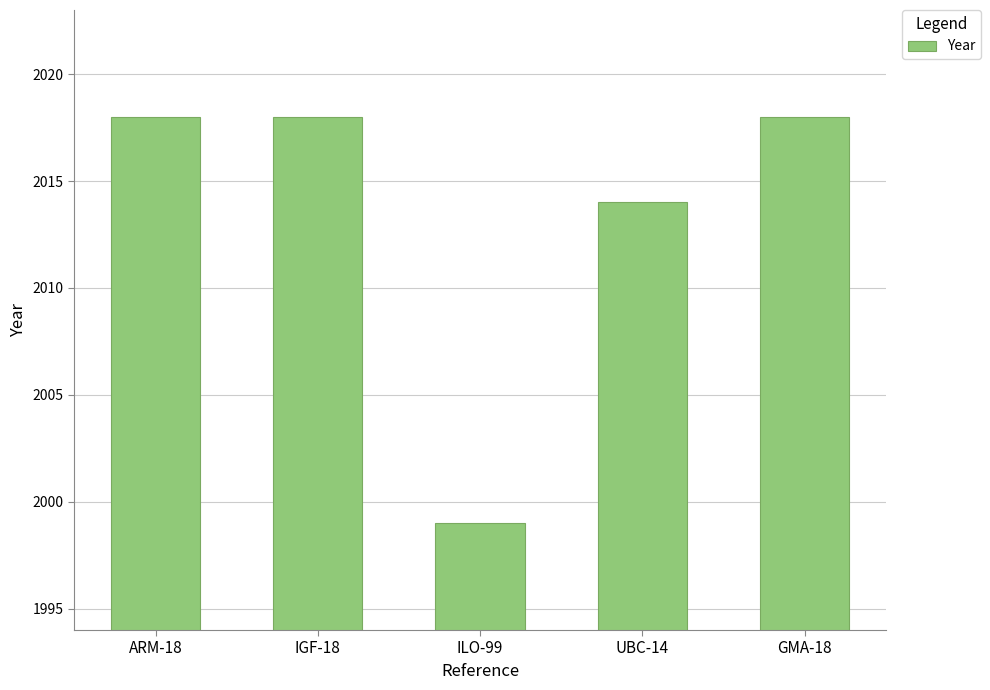

What is the difference between the maximum and minimum values?

19